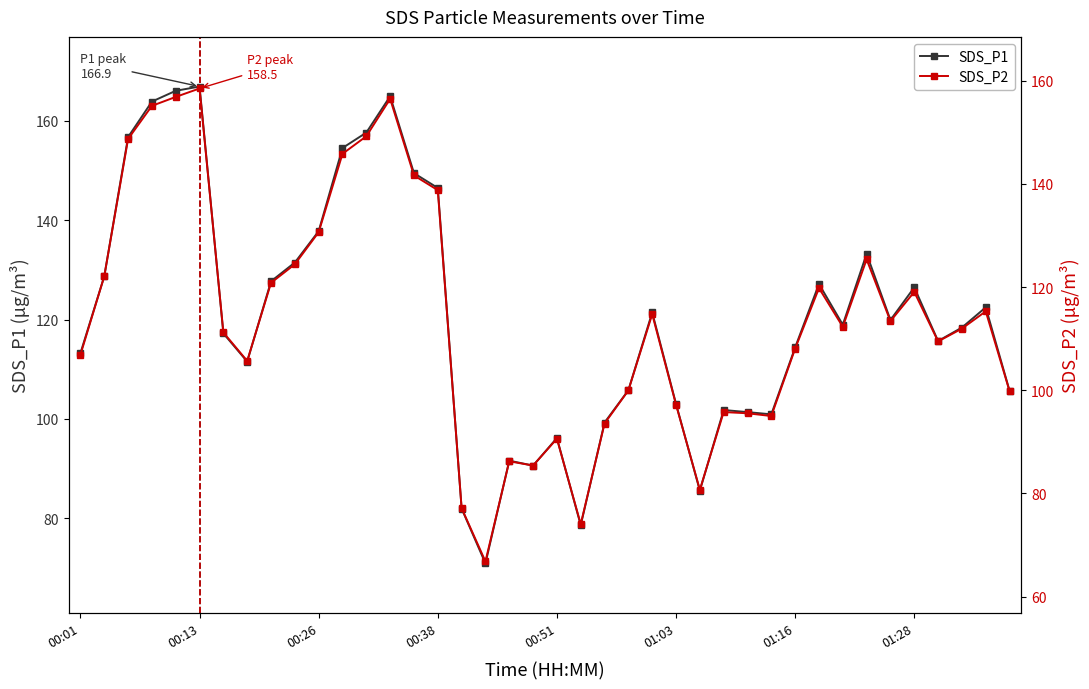

What is the average value of the SDS_P1 series?

120.6